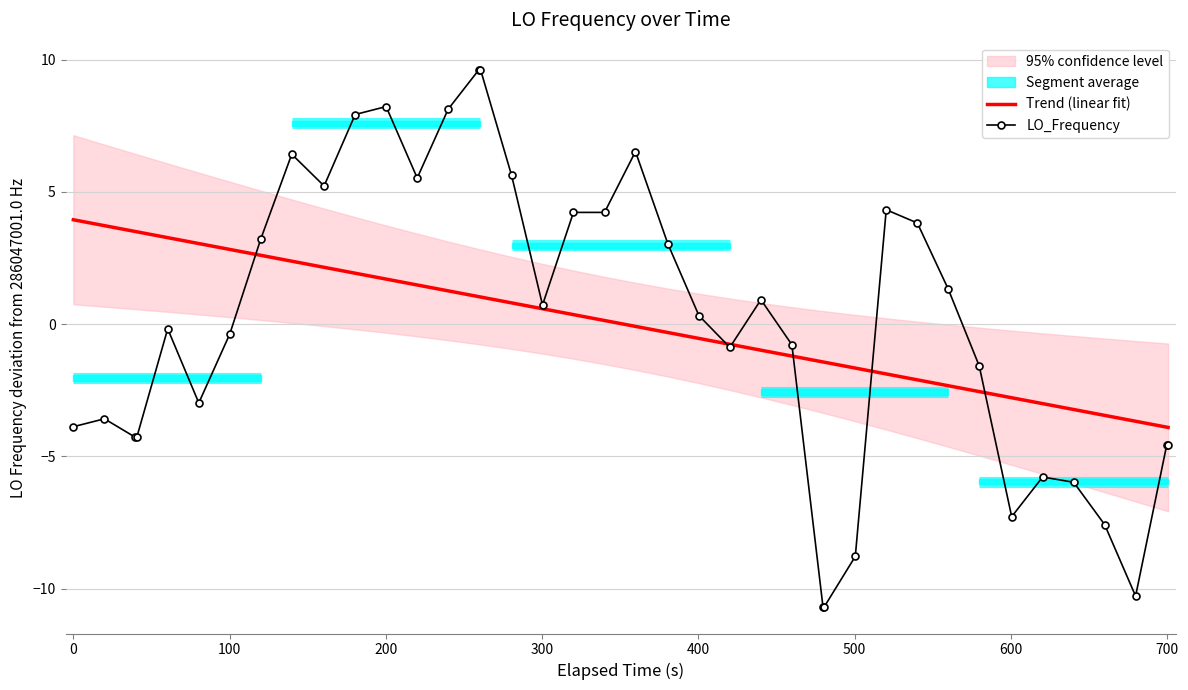

What is the maximum value for LO_Frequency?

9.6